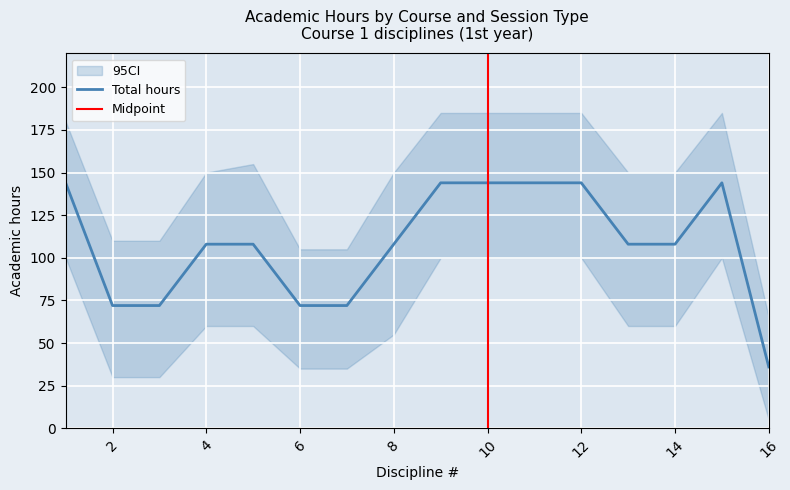

What is the minimum value for Total hours?

36